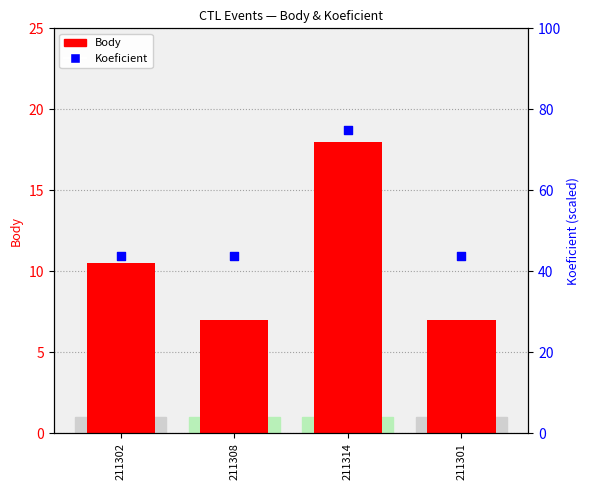

What is the change in value from 211302 to 211314?

+31.2